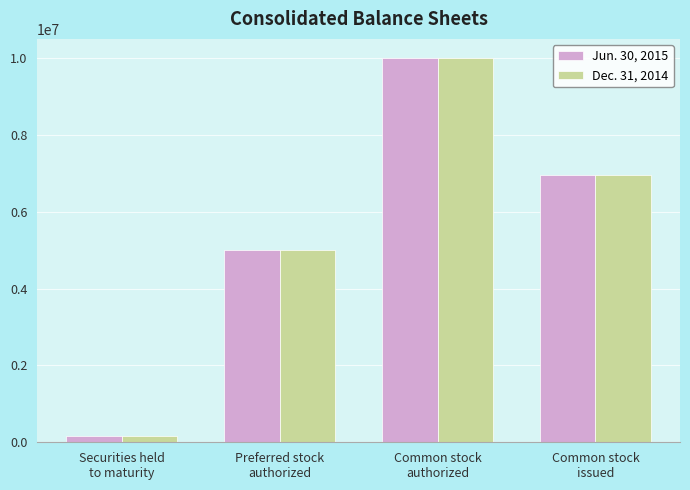

Which series has the largest range (max minus min)?

Jun. 30, 2015